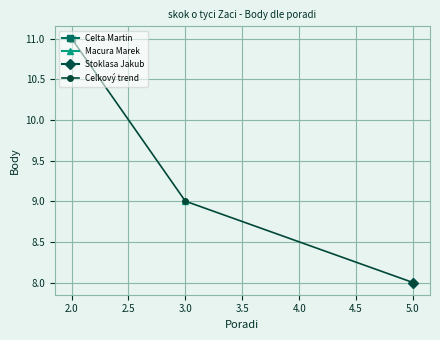

True or false: Celkový trend has a value of 3 at 2.0.

False